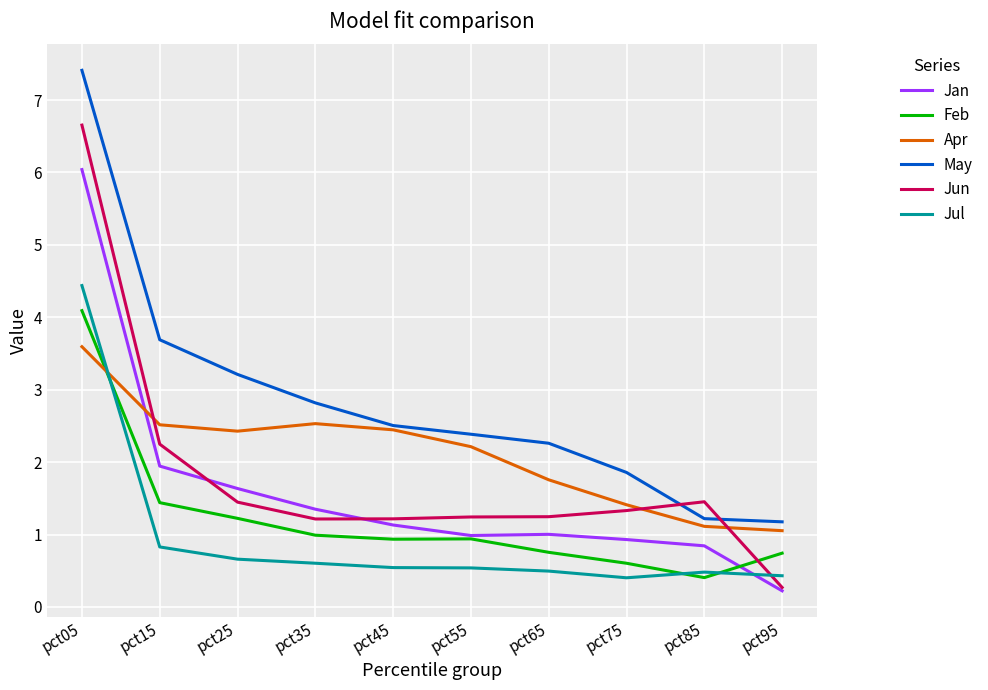

At which label does Apr reach its peak?

pct05